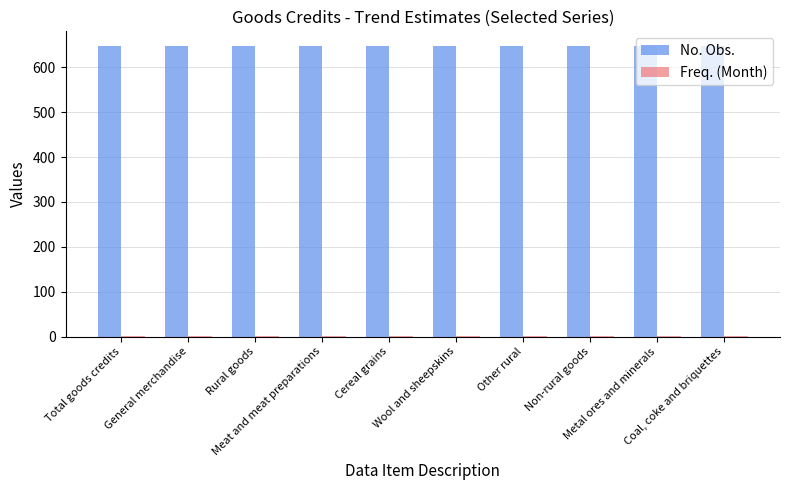

What is the maximum value for No. Obs.?

648